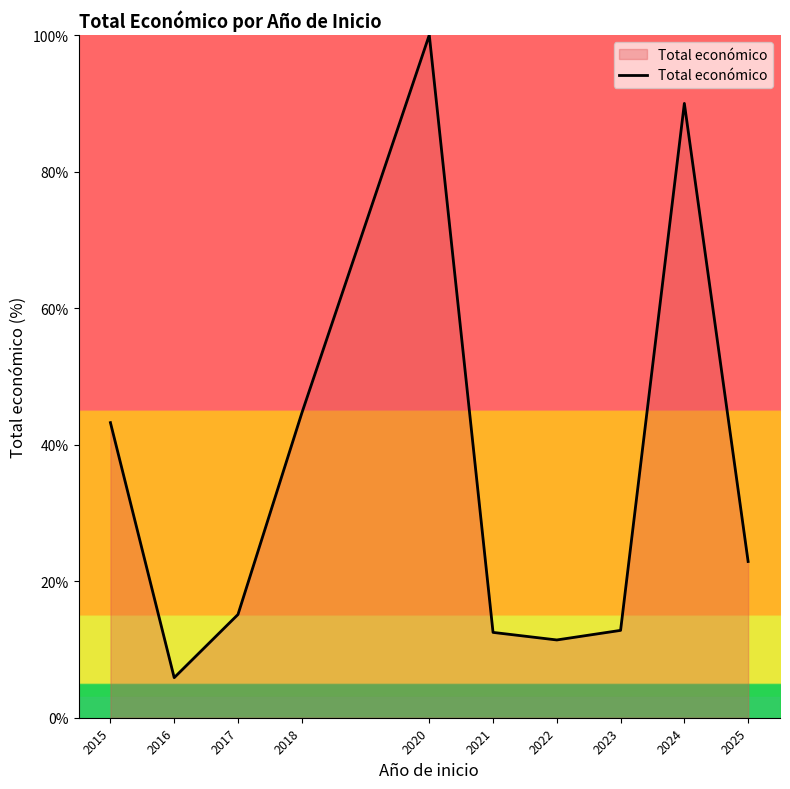

At which label is the value closest to 52?

2018